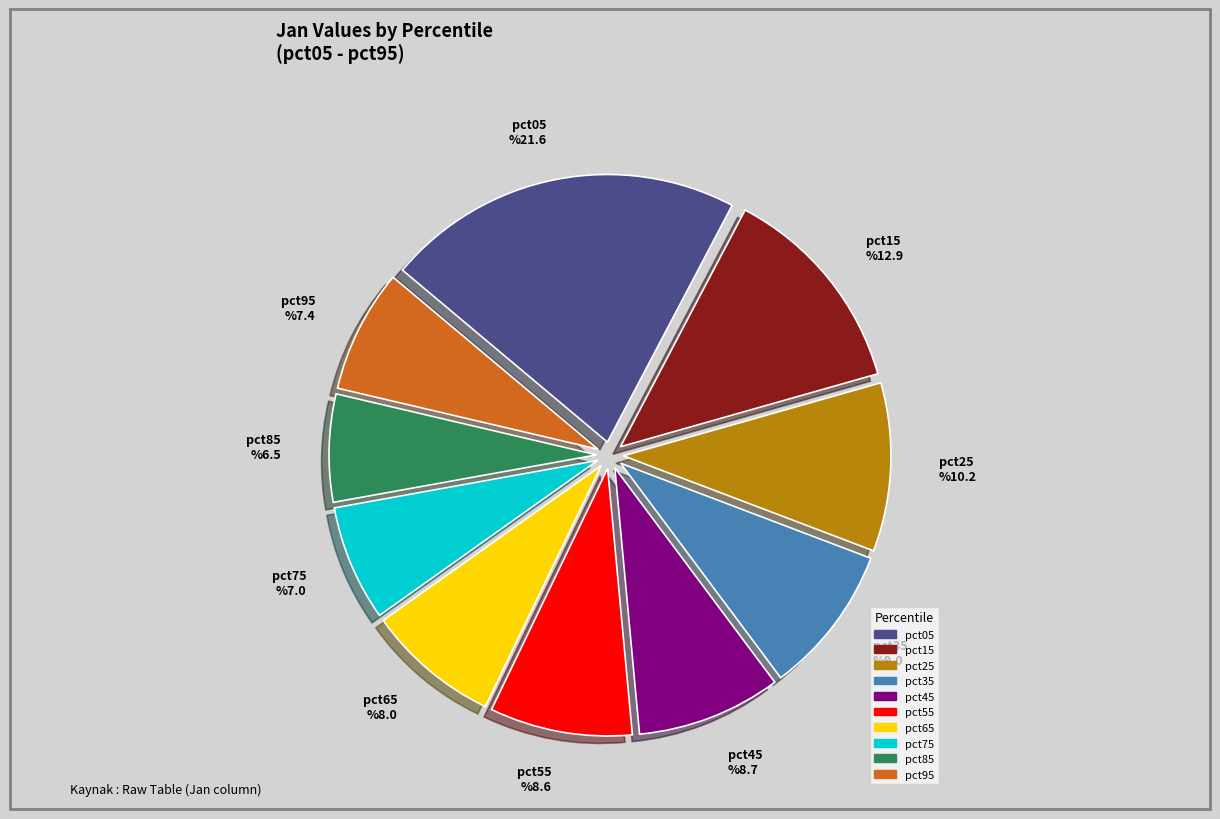

Is pct15 the majority of the pie?

No